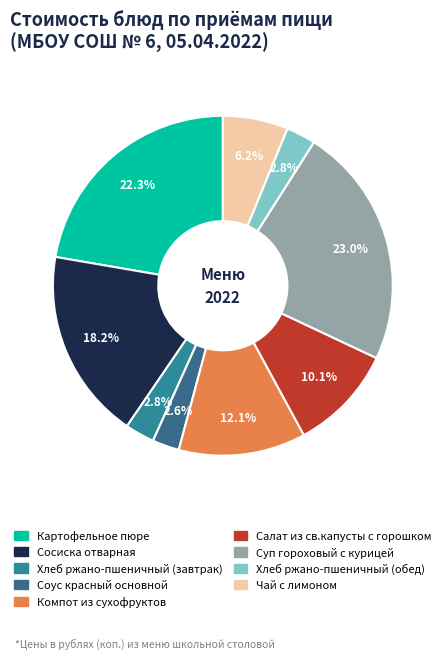

What percentage do Картофельное пюре and Суп гороховый с курицей together represent?

45.3%